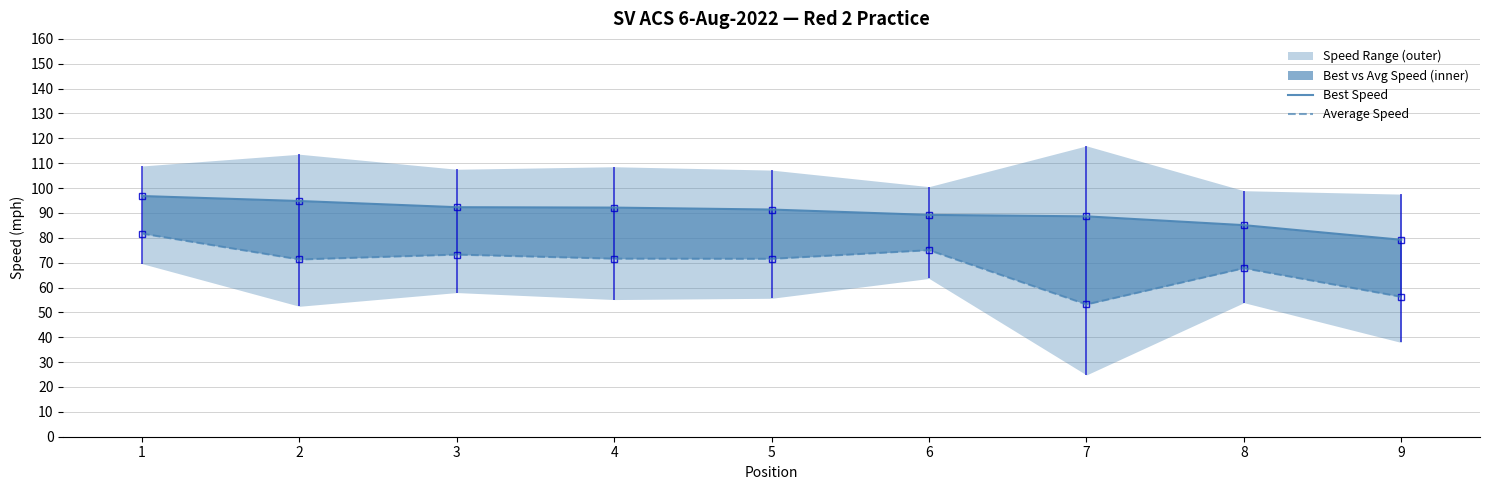

The Best Speed series shows 136.0 at 7. True or false?

False